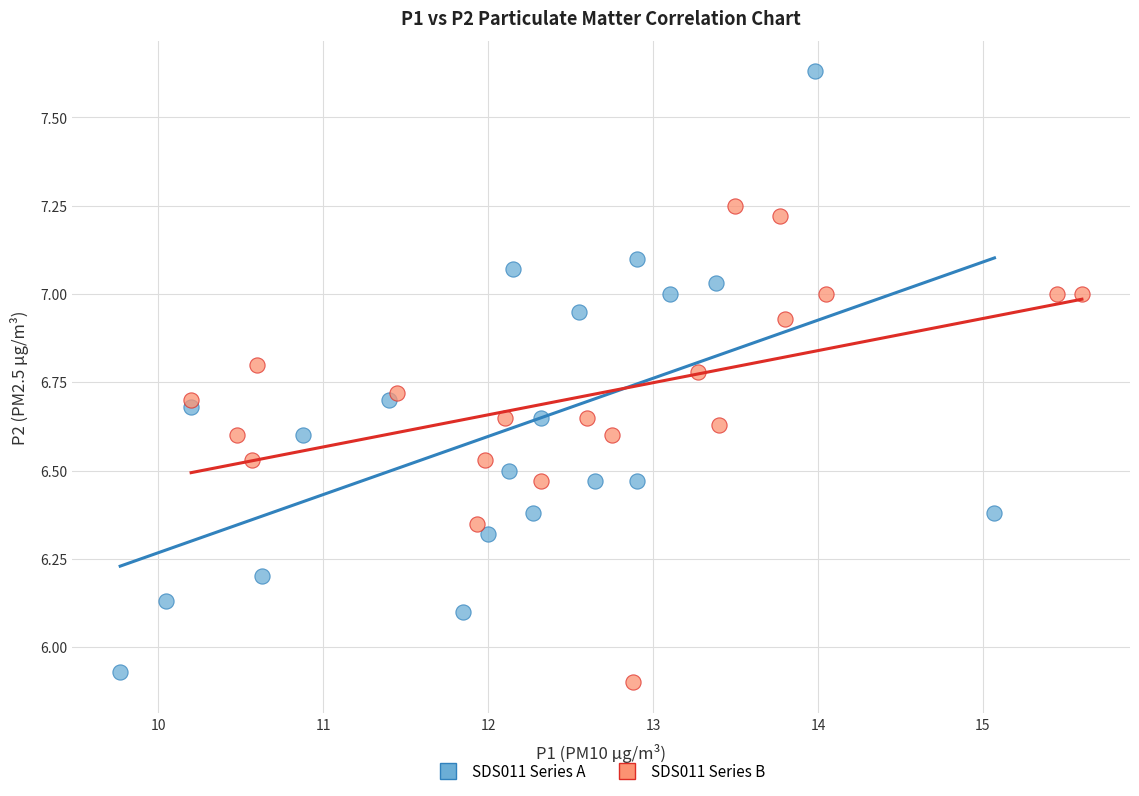

Which series has the widest spread of Y values?

SDS011 Series A